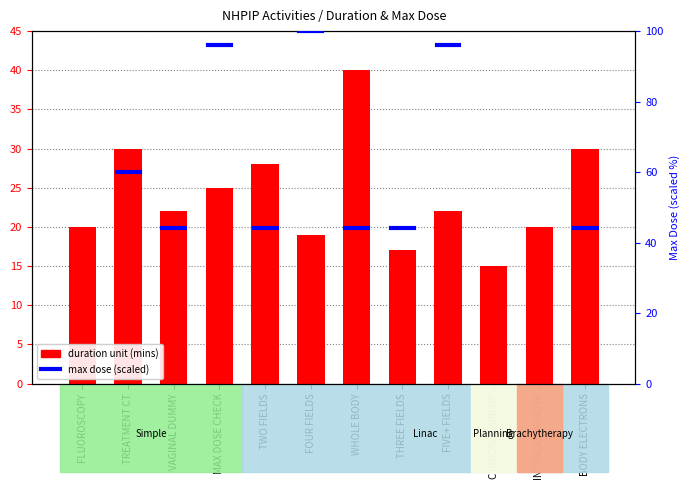

Reading right to left, list all the values displayed in this chart.

BODY ELECTRONS=30	INTRACAV REMOTE=20	CLINICAL MARK UP=15	FIVE+ FIELDS=22	THREE FIELDS=17	WHOLE BODY=40	FOUR FIELDS=19	TWO FIELDS=28	MAX DOSE CHECK=25	VAGINAL DUMMY=22	TREATMENT CT=30	FLUOROSCOPY=20